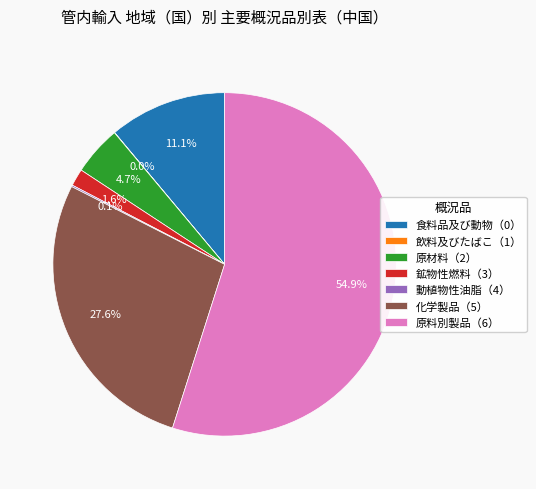

What is the total percentage of 原材料（2） and 原料別製品（6）?

59.6%